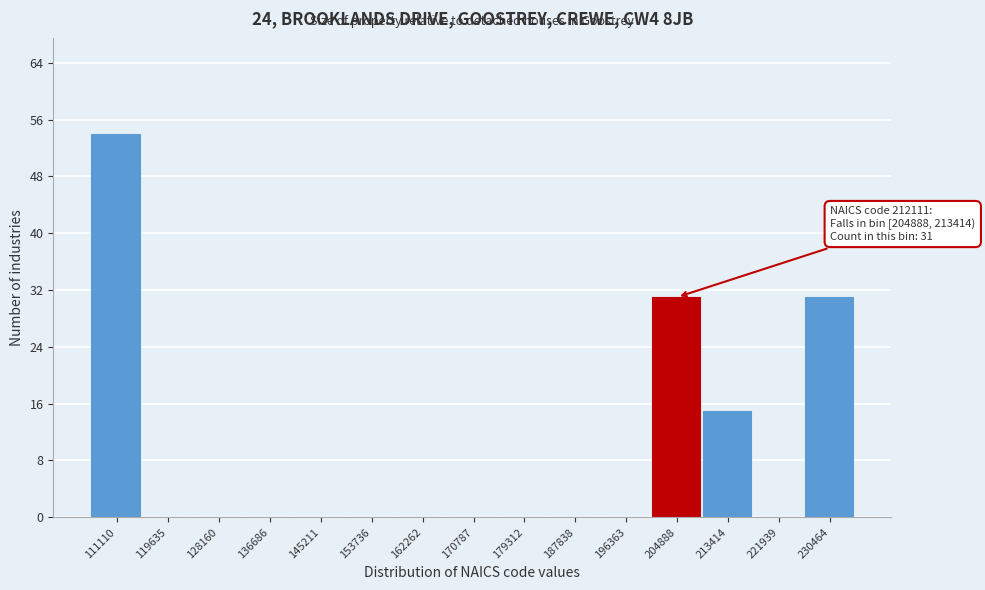

Reading right to left, what are all the values shown in this chart?

230464=31	221939=0	213414=15	204888=31	196363=0	187838=0	179312=0	170787=0	162262=0	153736=0	145211=0	136686=0	128160=0	119635=0	111110=54